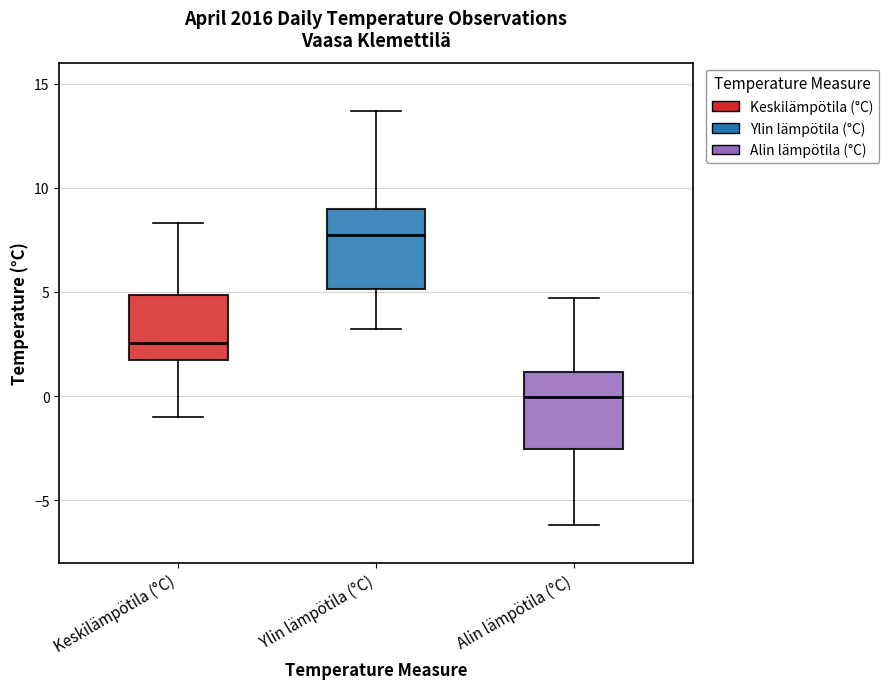

Which box's median line is the highest?

Ylin lämpötila (°C)